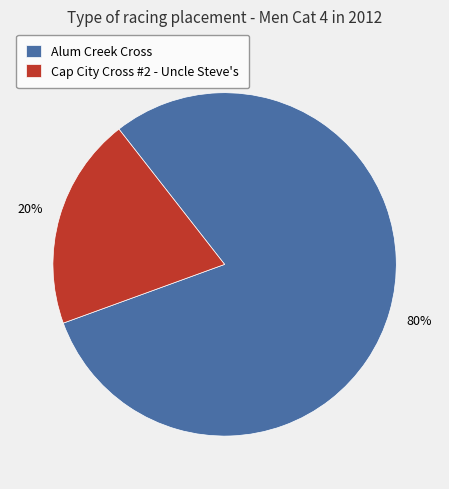

What is the smallest slice in the pie chart?

Cap City Cross #2 - Uncle Steve's